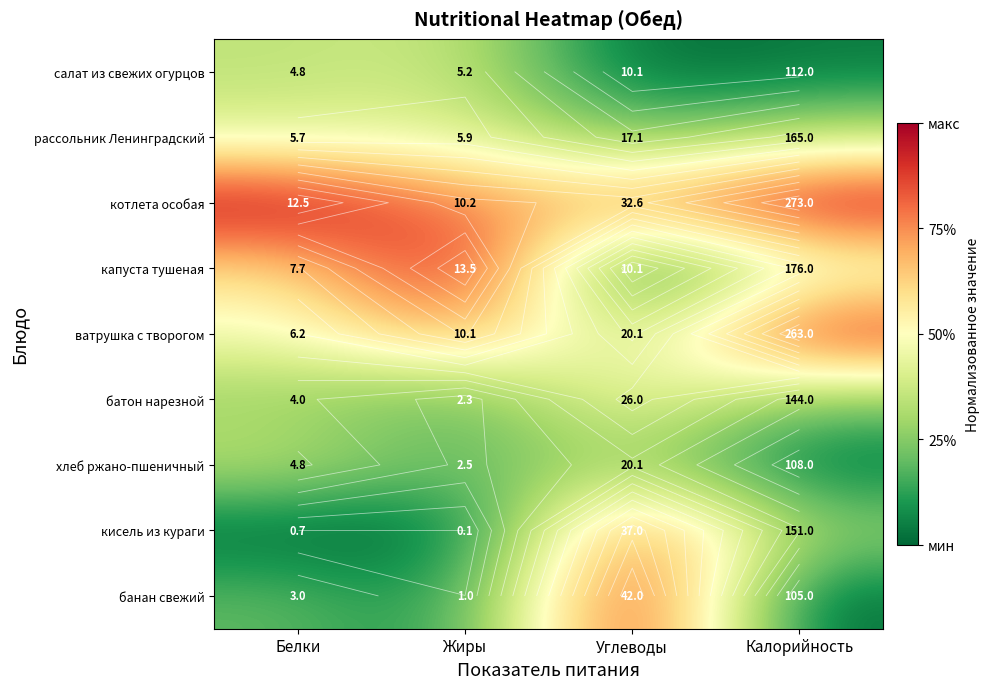

True or false: кисель из кураги has a value of 0.6 at Белки.

False